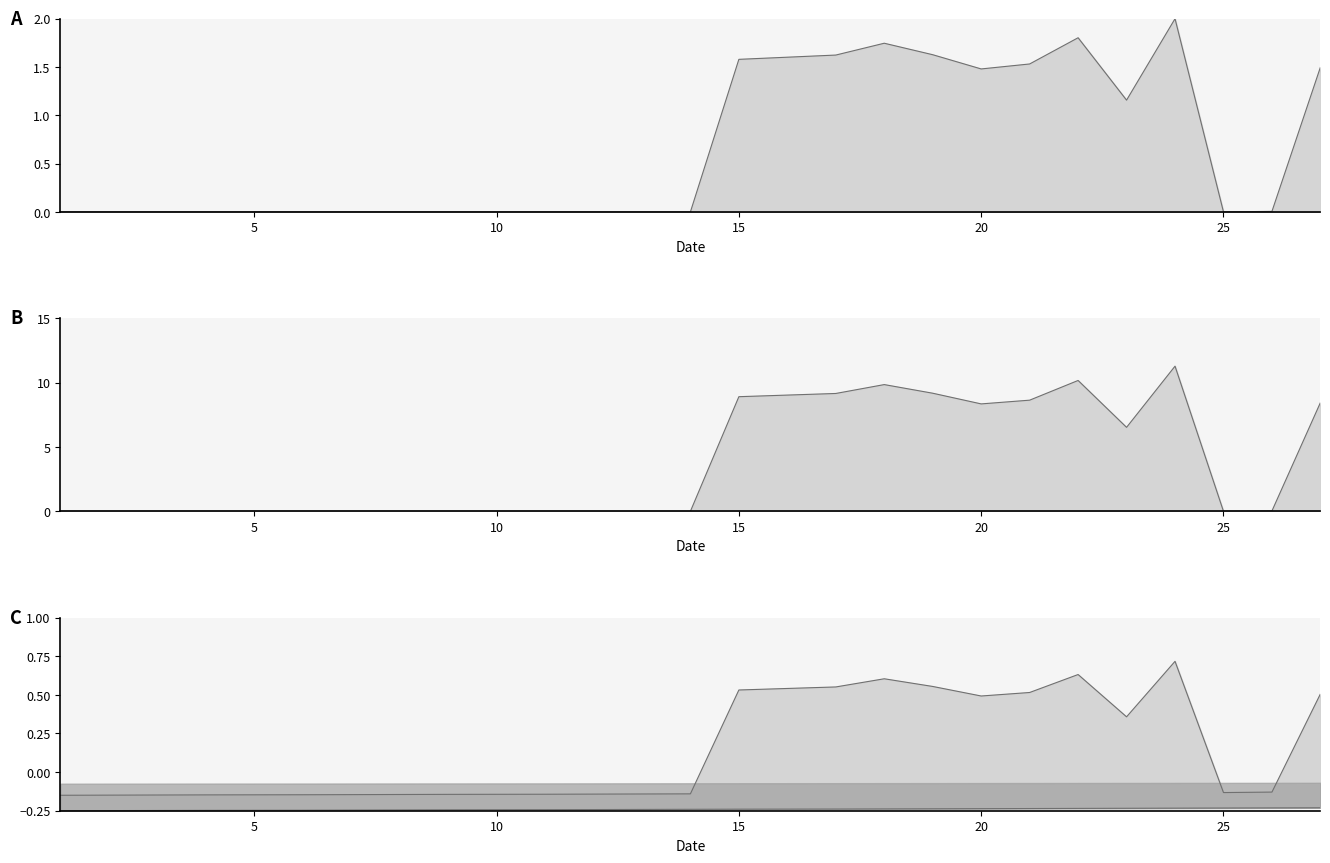

What is the ratio of the value at 21 to the value at 18?

0.9